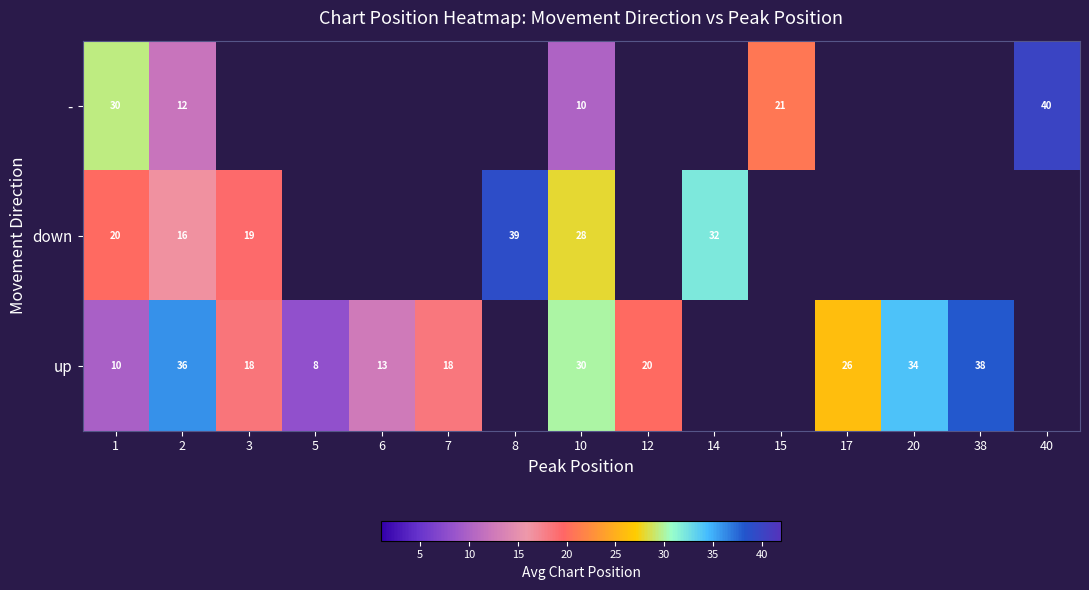

At which category is the sum across all series the highest?

10